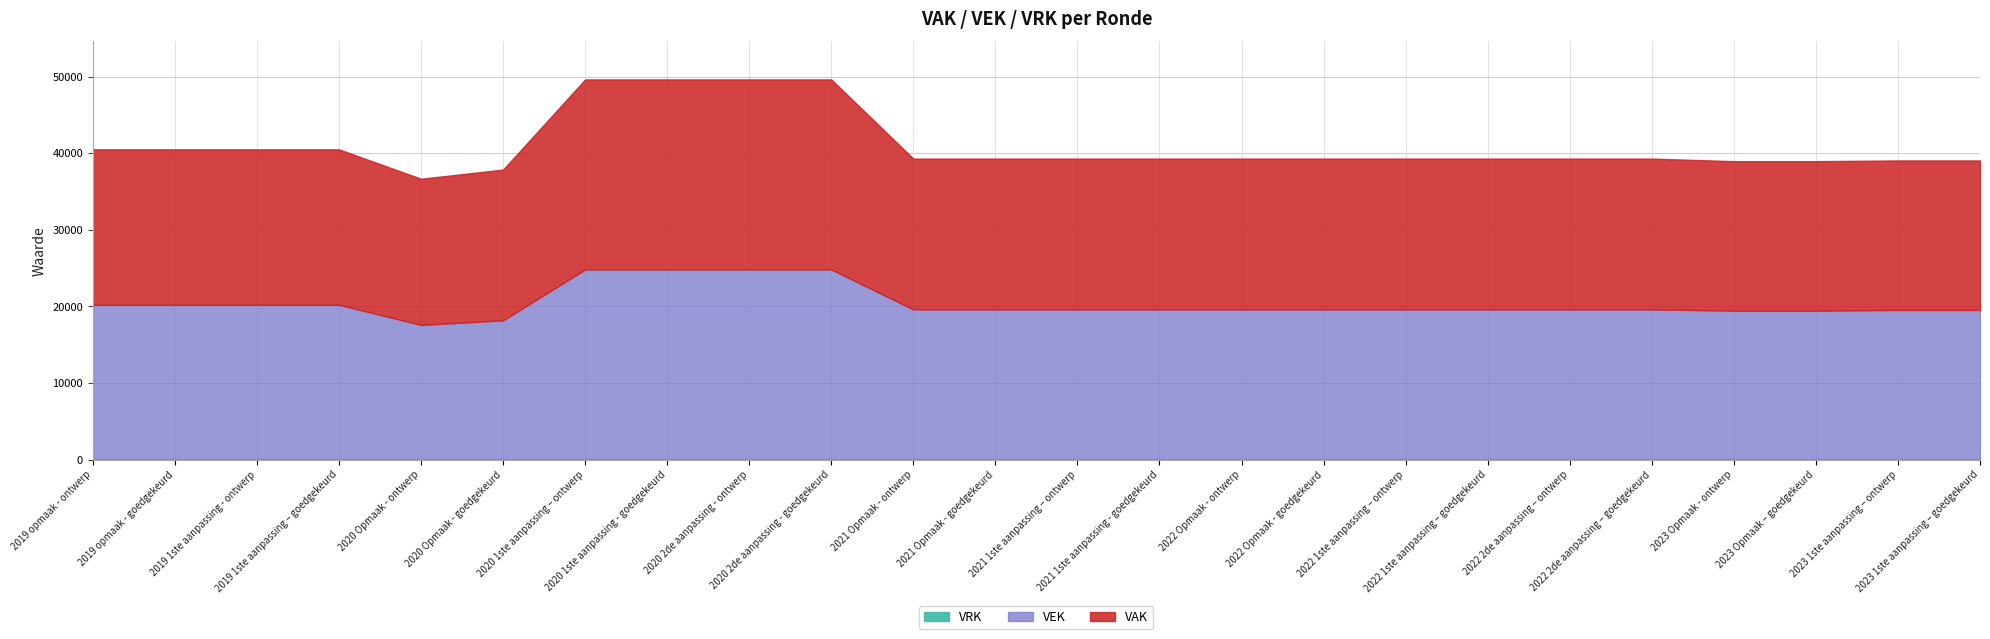

Does the chart have visible grid lines?

Yes